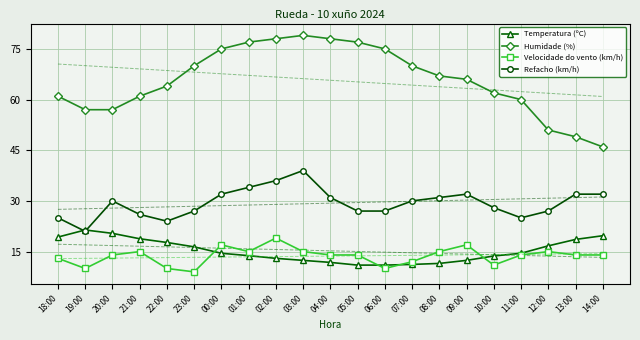

What is the approximate value of Velocidade do vento (km/h) at 00:00?

17.0